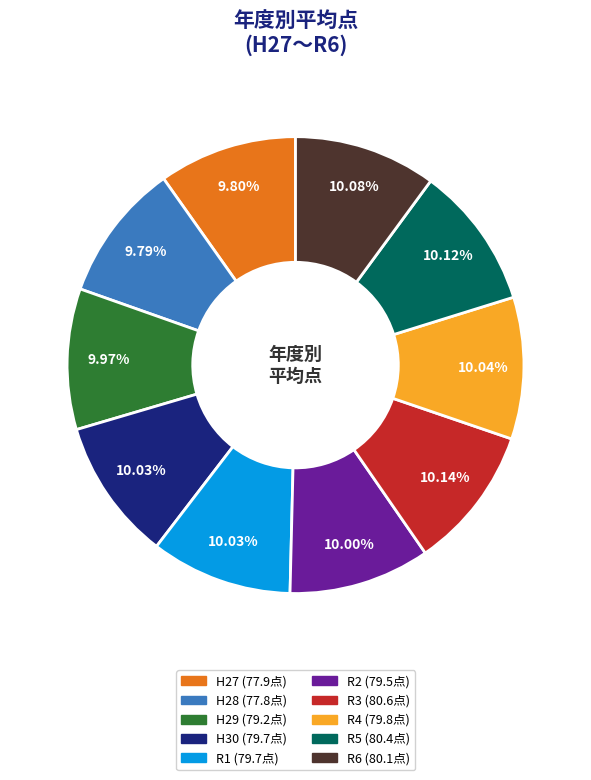

What is the ratio of the value at R3 to the value at R4?

1.0